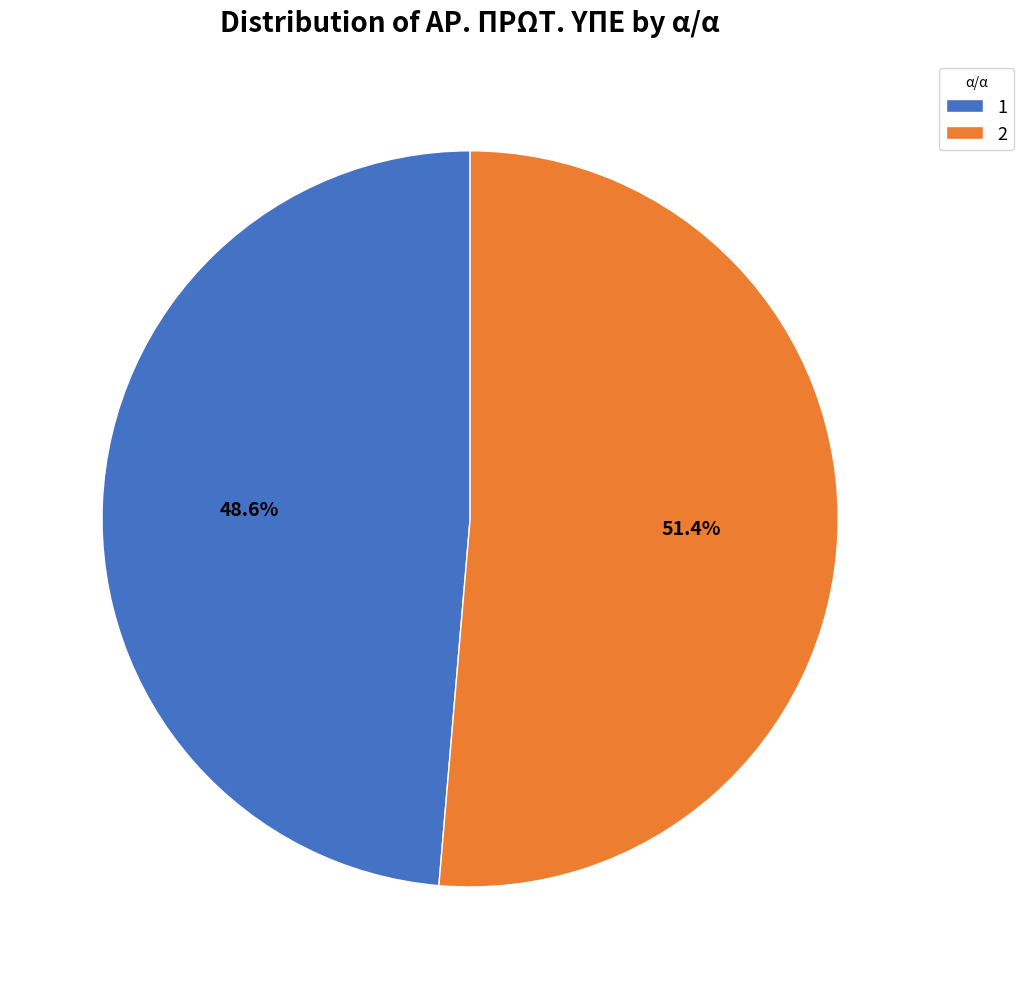

What is the majority slice?

2